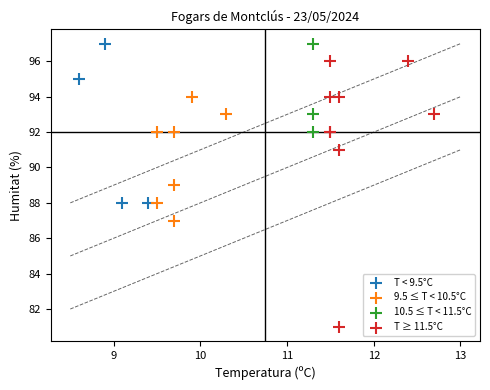

Which series reaches the minimum Y coordinate?

T ≥ 11.5°C